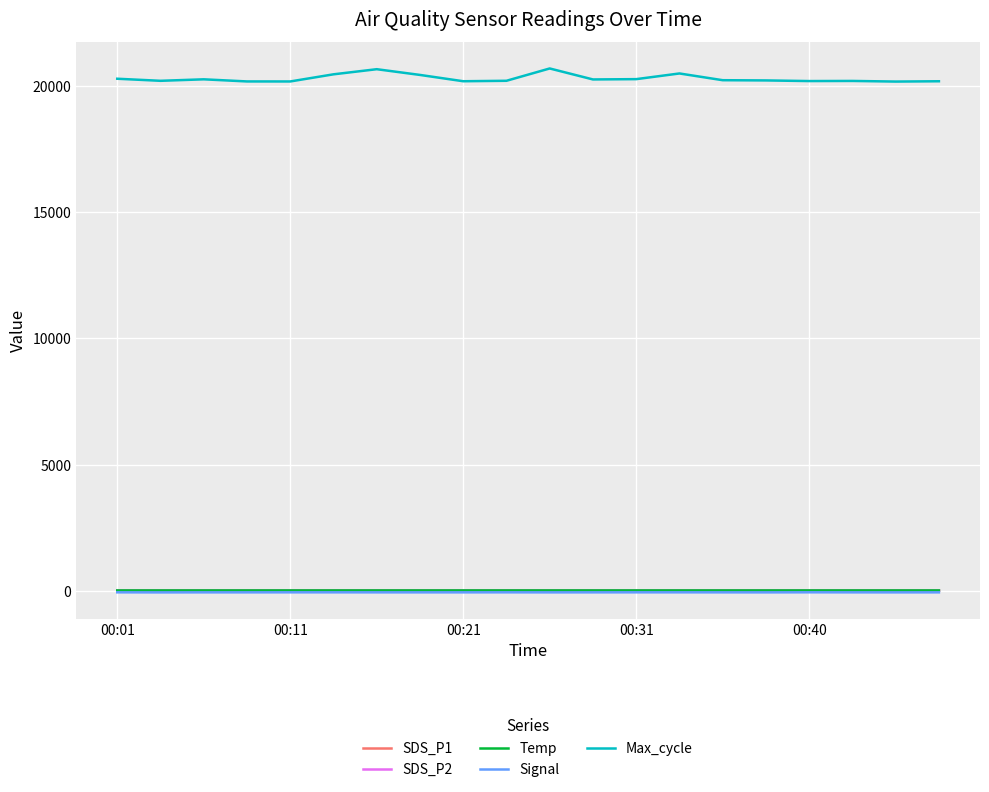

Which series has the largest total across all categories?

Max_cycle